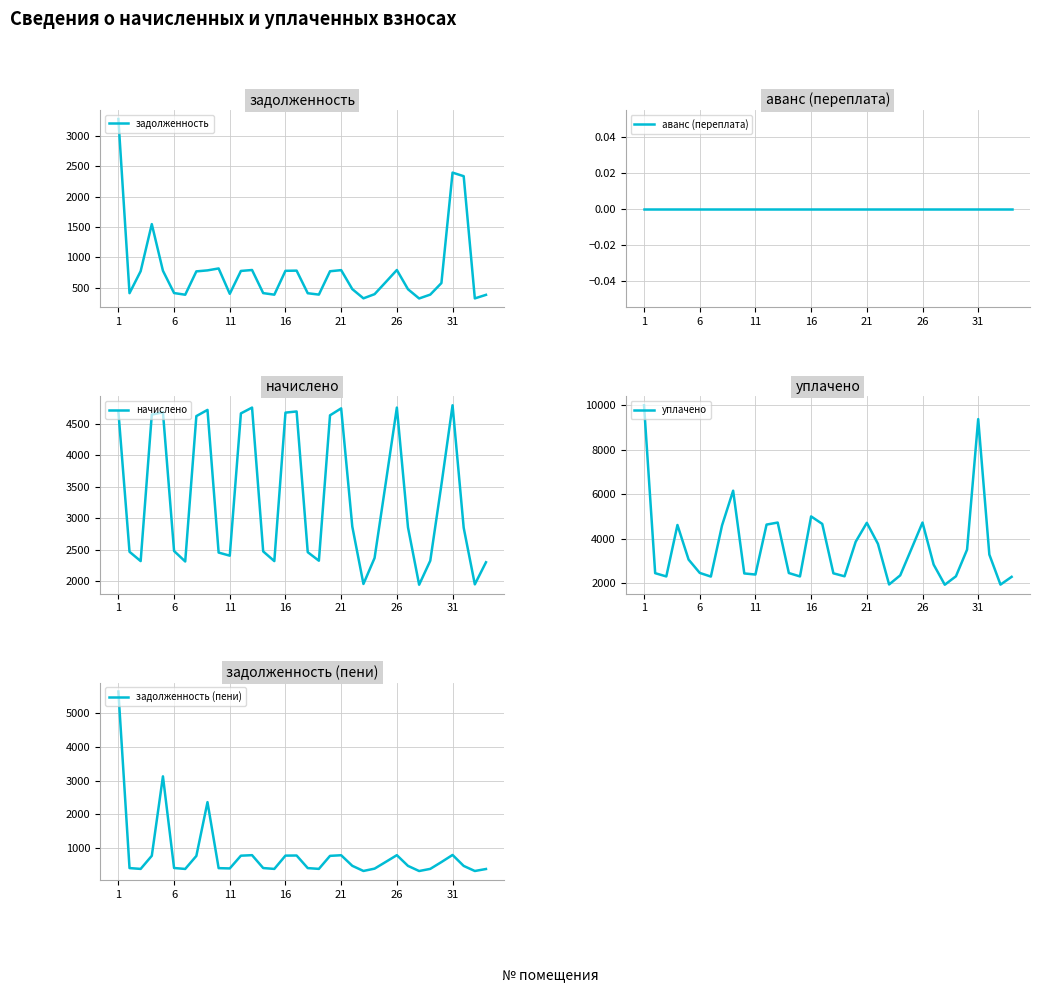

At 7, list the series in order from smallest to largest.

аванс (переплата), задолженность, задолженность (пени), уплачено, начислено